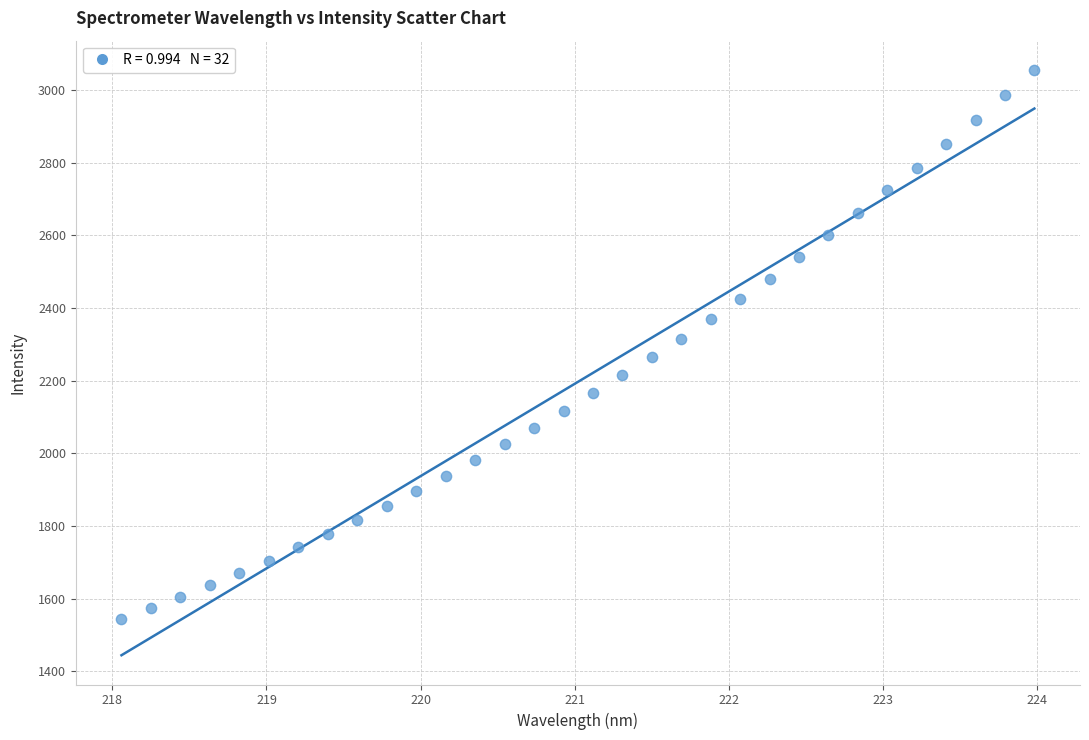

What is the range of X values (max minus min)?

5.9